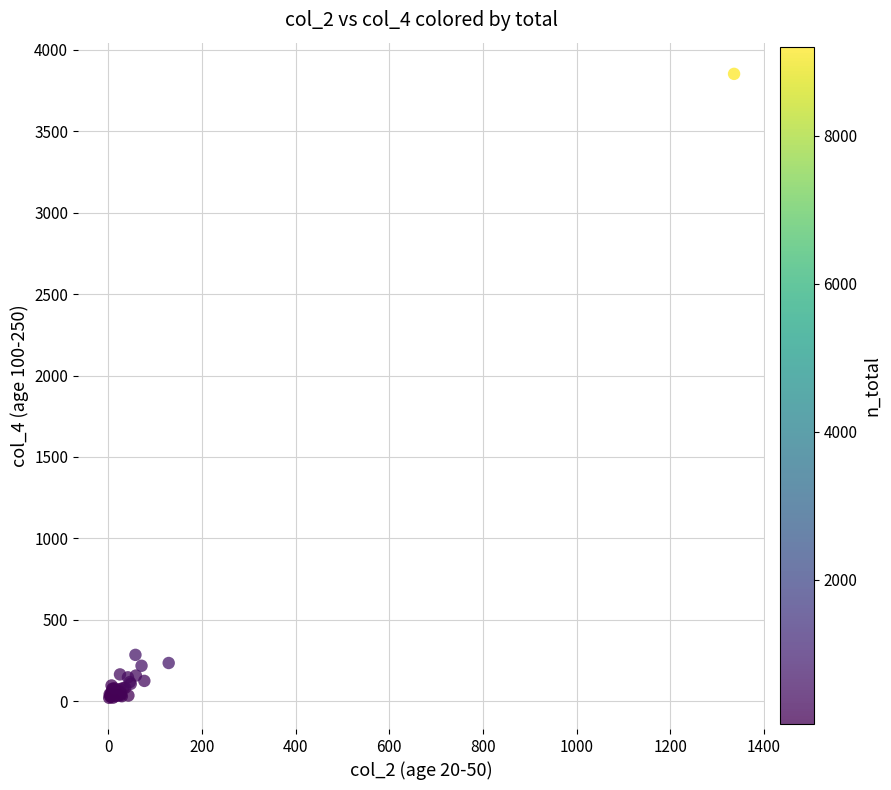

What Y value in the scatter plot is closest to 1936?

284